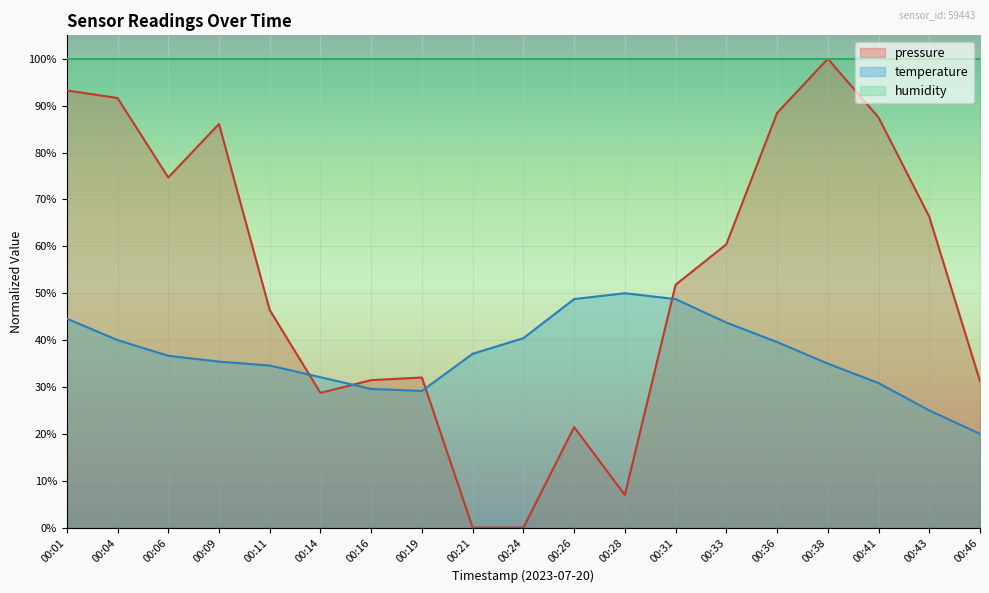

How many intersections are there between temperature and pressure?

4